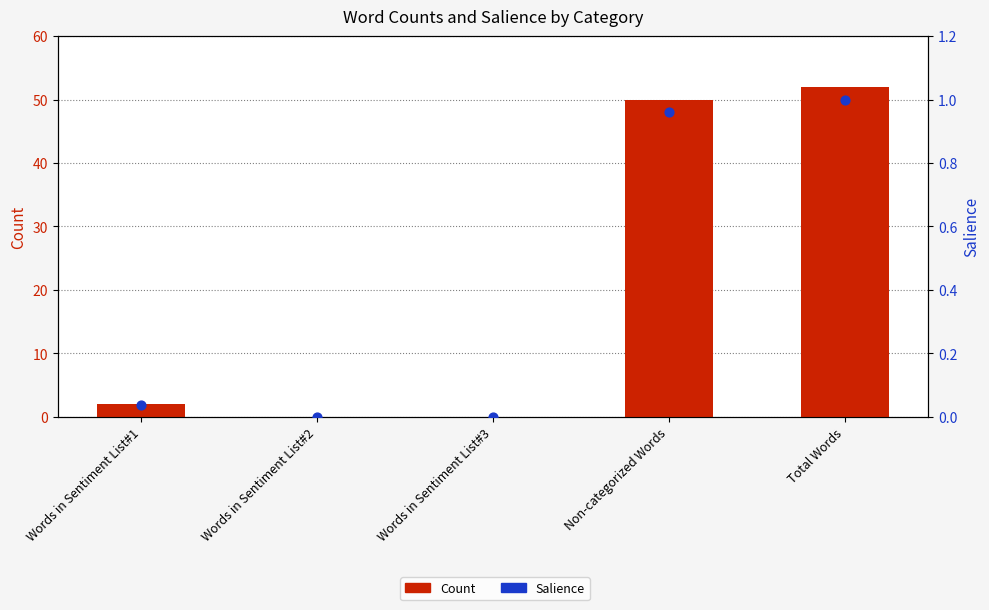

Is the value of Count at Total Words greater than the value of Salience at Words in Sentiment List#1?

Yes